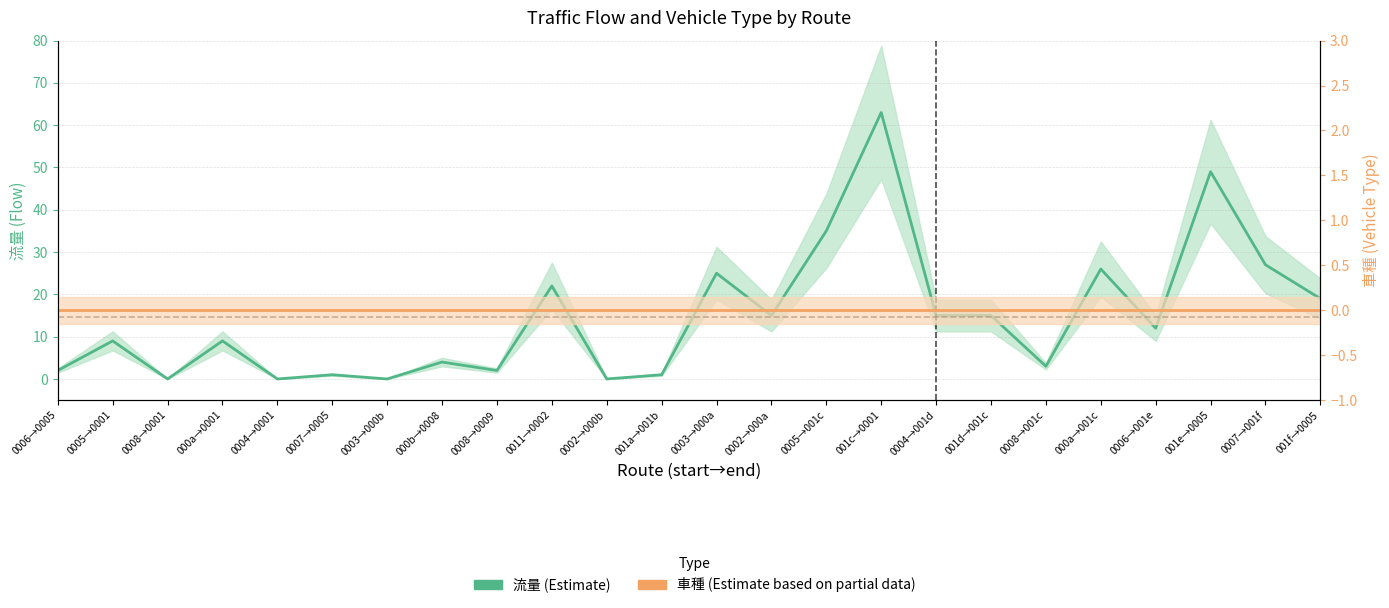

Count the number of categories in the chart.

24